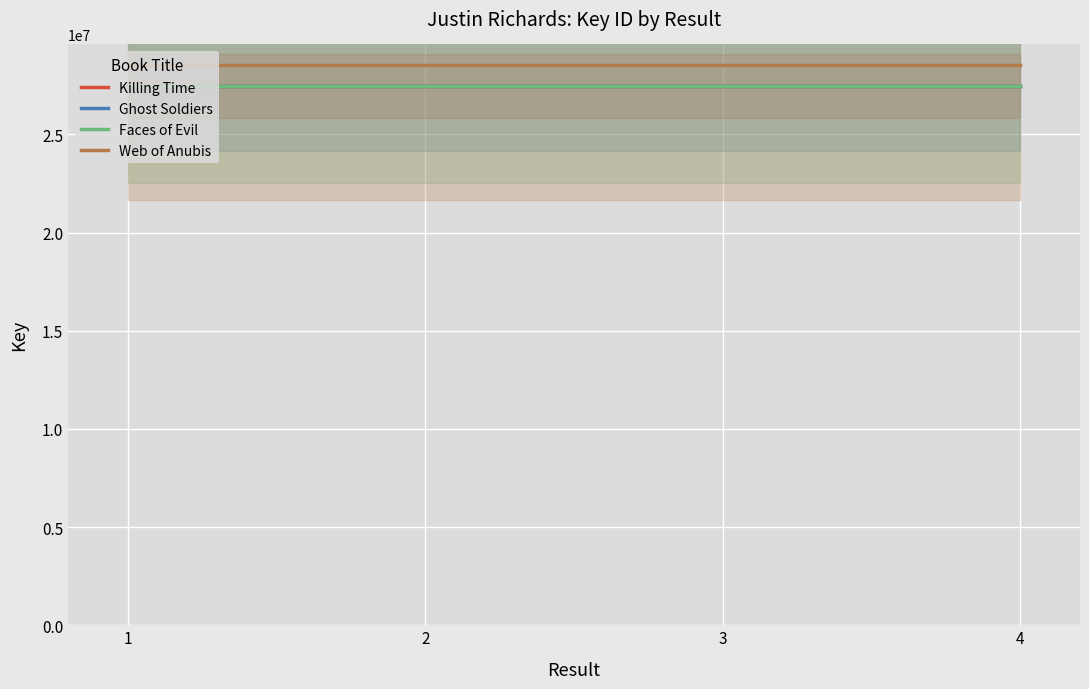

The Web of Anubis series shows 15981874 at 1. True or false?

False